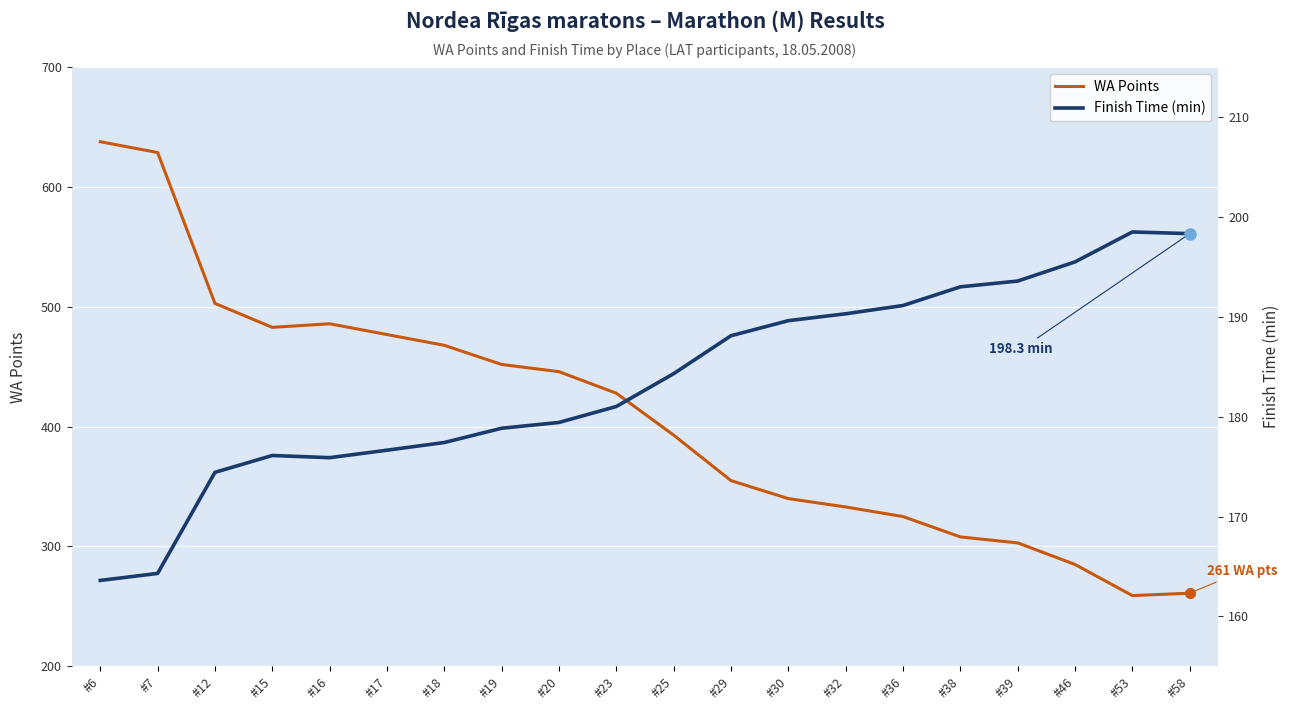

Where is the first local maximum for WA Points?

#16